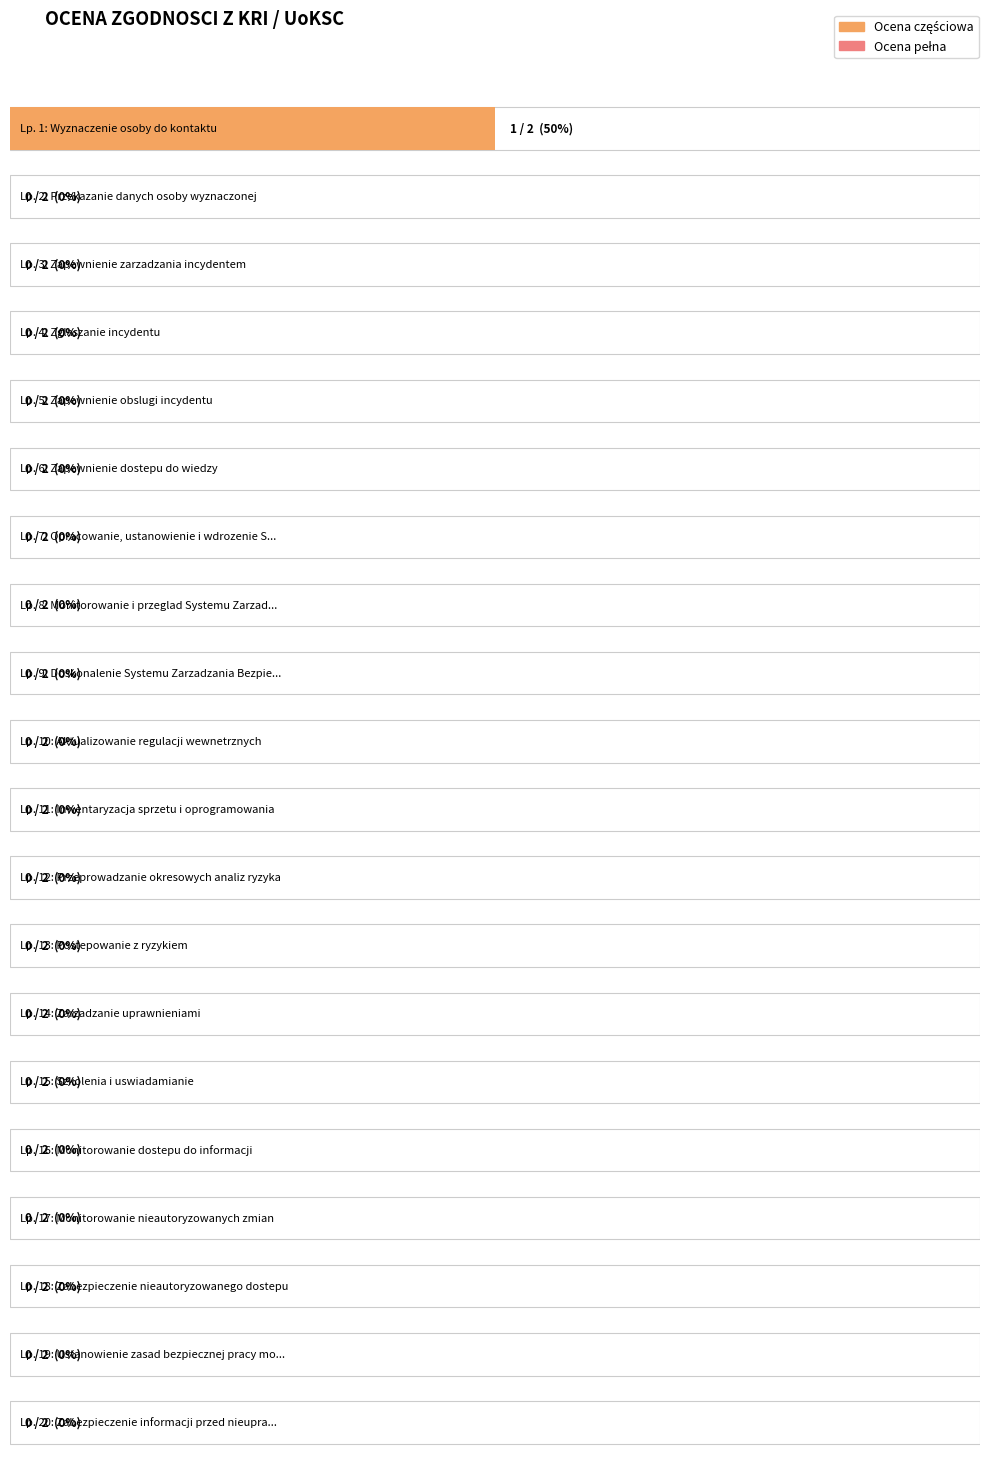

Which has a higher value, 15 or 14?

15